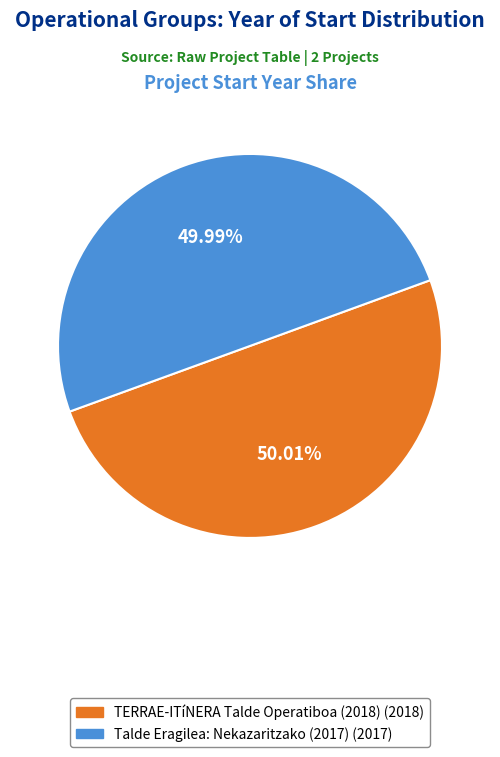

What is the ratio of the value at Talde Eragilea: Nekazaritzako (2017) (2017) to the value at TERRAE-ITíNERA Talde Operatiboa (2018) (2018)?

1.0